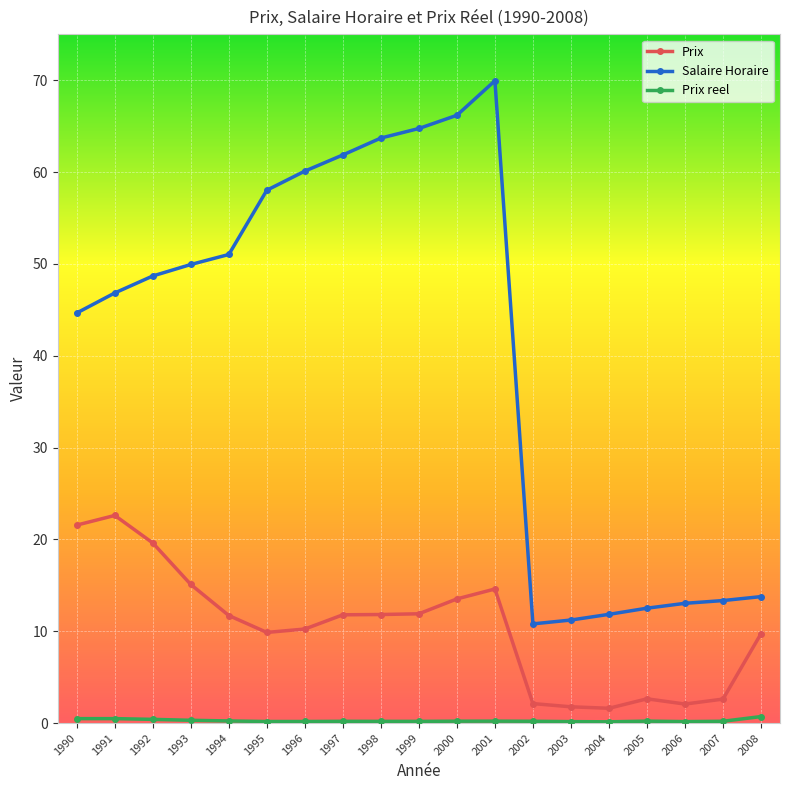

What is the difference between the maximum and second lowest values in the Salaire Horaire series?

58.7